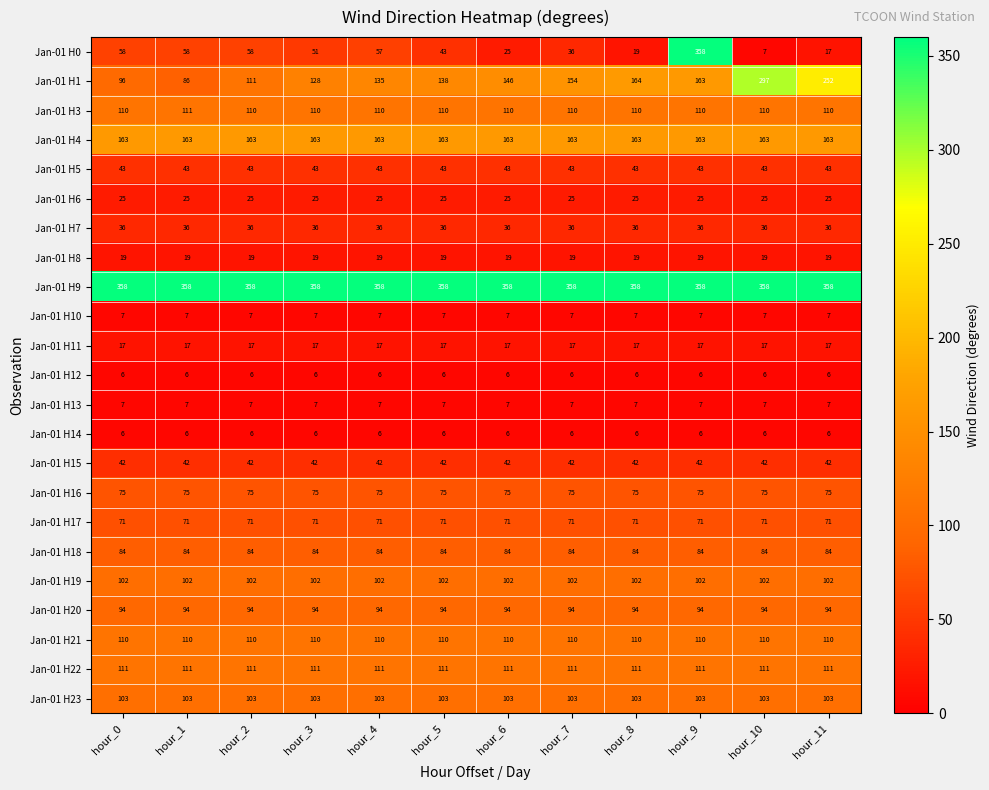

What is the lowest value of the Jan-01 H17 series?

71